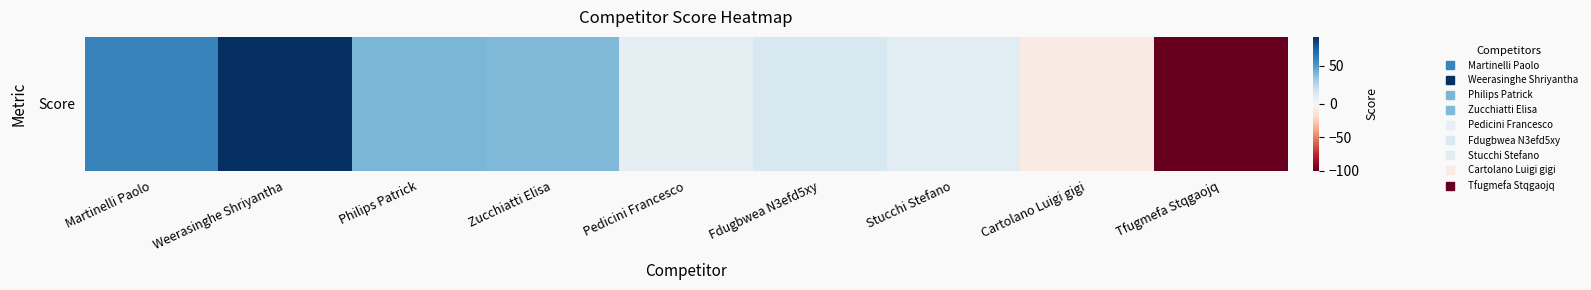

List the labels in order of value, largest first.

Weerasinghe Shriyantha, Martinelli Paolo, Philips Patrick, Zucchiatti Elisa, Fdugbwea N3efd5xy, Stucchi Stefano, Pedicini Francesco, Cartolano Luigi gigi, Tfugmefa Stqgaojq